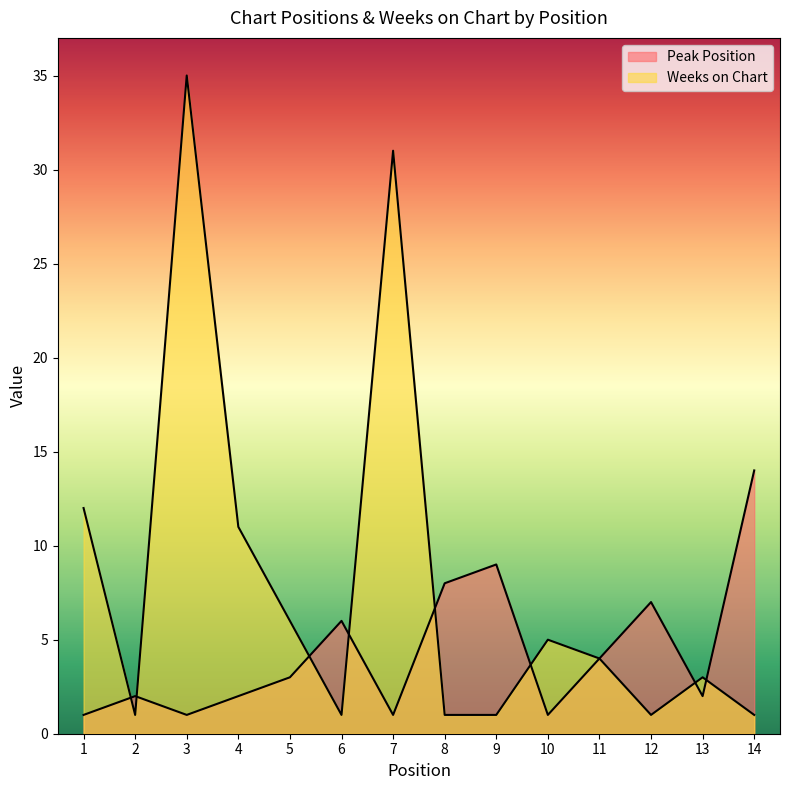

Where is Weeks on Chart nearest to the value 18?

1